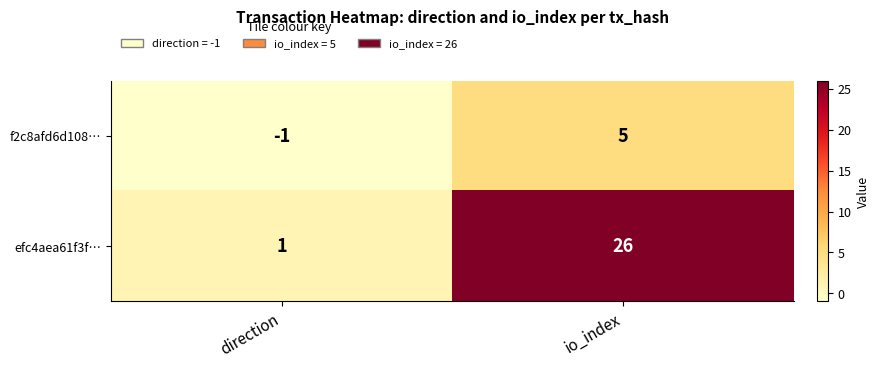

What is the greatest value displayed?

26